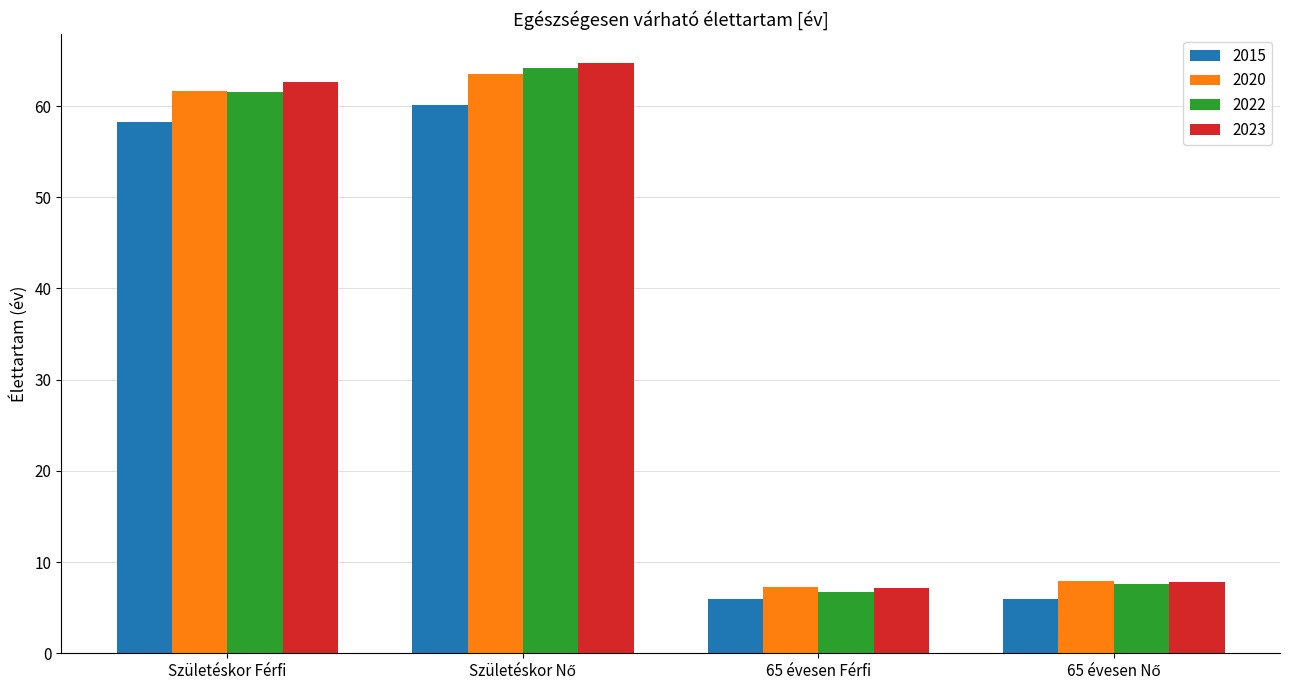

What is the label of the 2nd bar from the right?

65 évesen Férfi